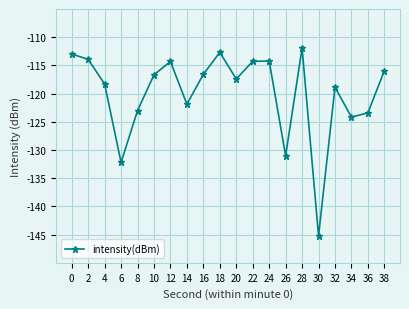

What is the value of the 19th point from the left?

-123.4